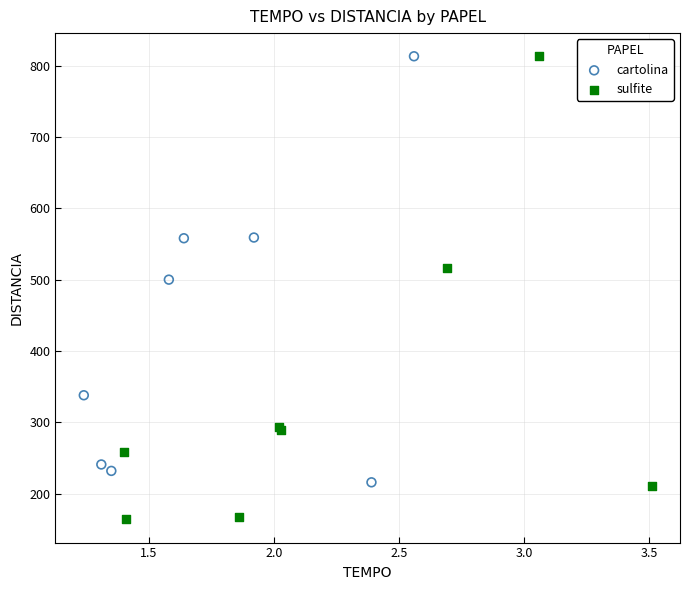

What are all the series names shown in the legend?

cartolina, sulfite